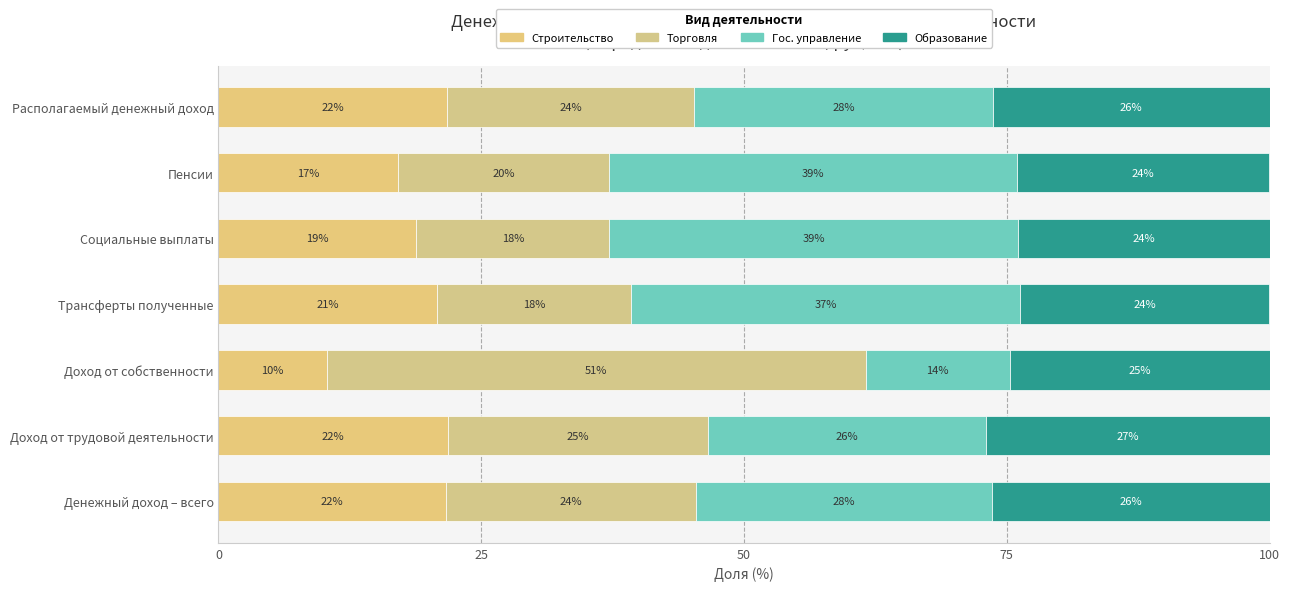

What are all the series names shown in the legend?

Строительство, Торговля, Гос. управление, Образование